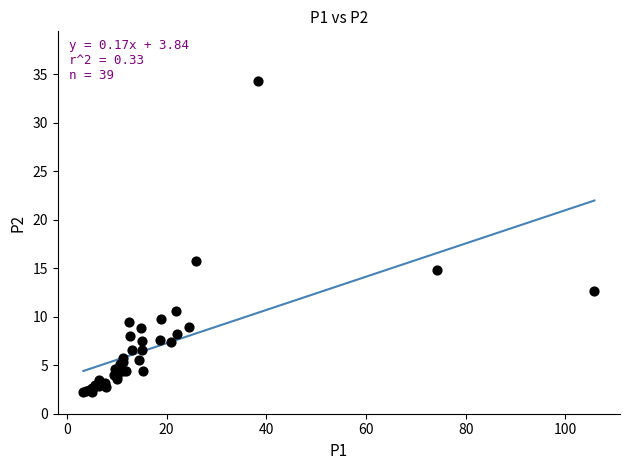

What Y value in the scatter plot is closest to 18?

15.7